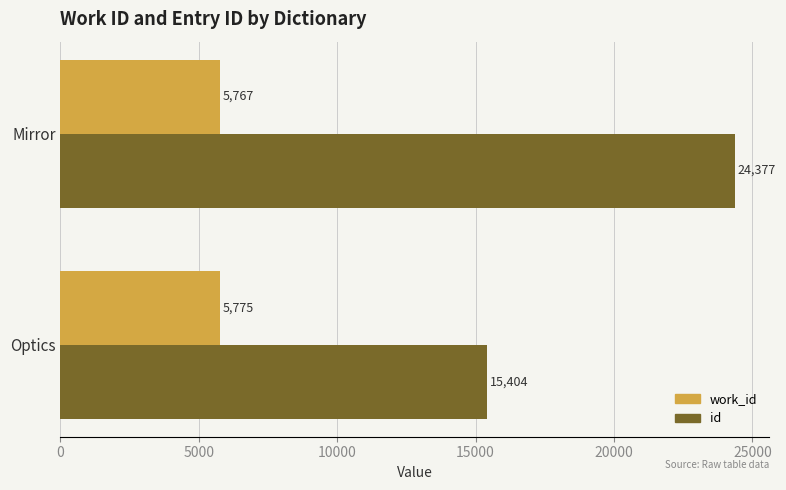

The work_id series shows 5767 at Mirror. True or false?

True